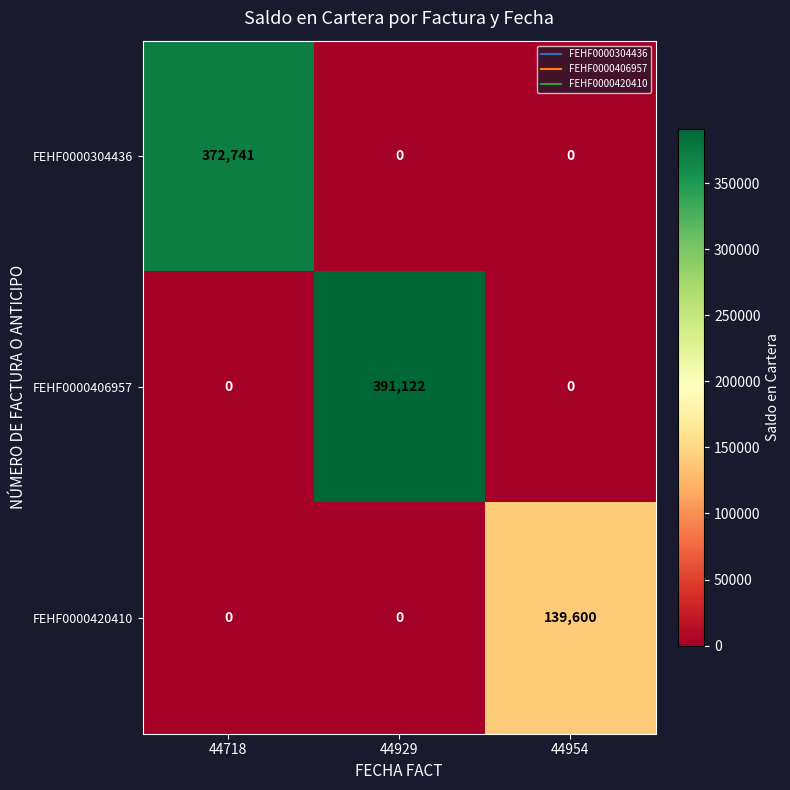

List the series in order of their peak value, highest first.

FEHF0000406957, FEHF0000304436, FEHF0000420410